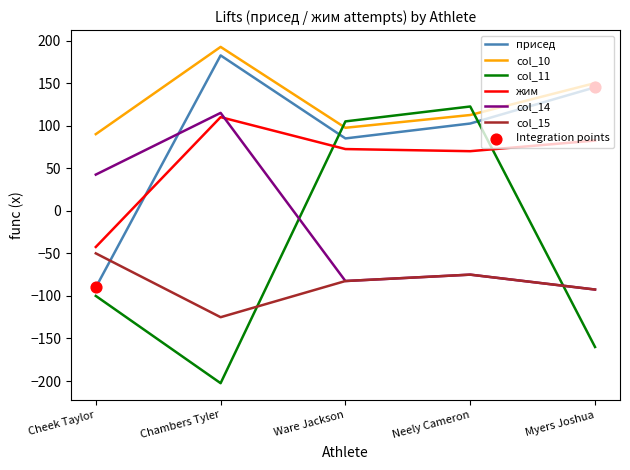

Which label corresponds to the smallest value in the chart?

Chambers Tyler